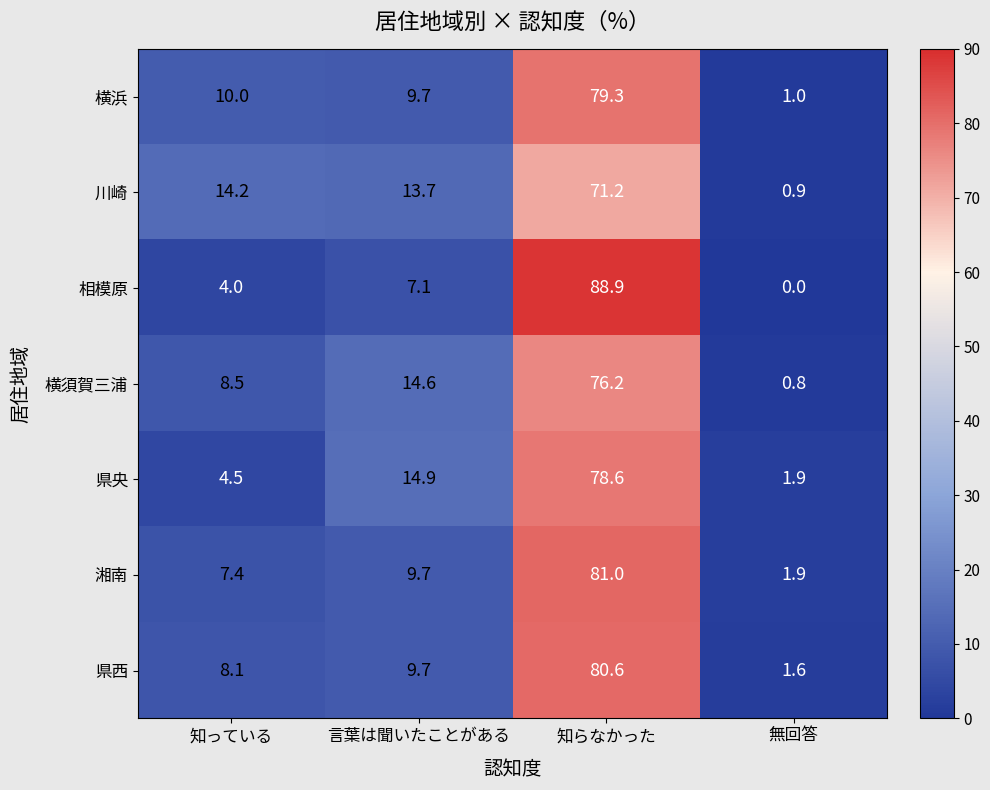

Which series changed the most between 知っている and 知らなかった?

相模原